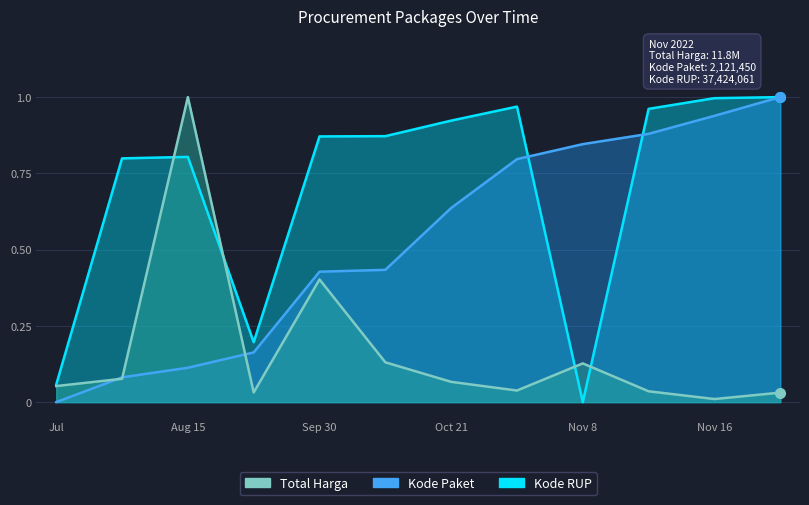

How many times do Kode RUP and Total Harga cross each other?

4